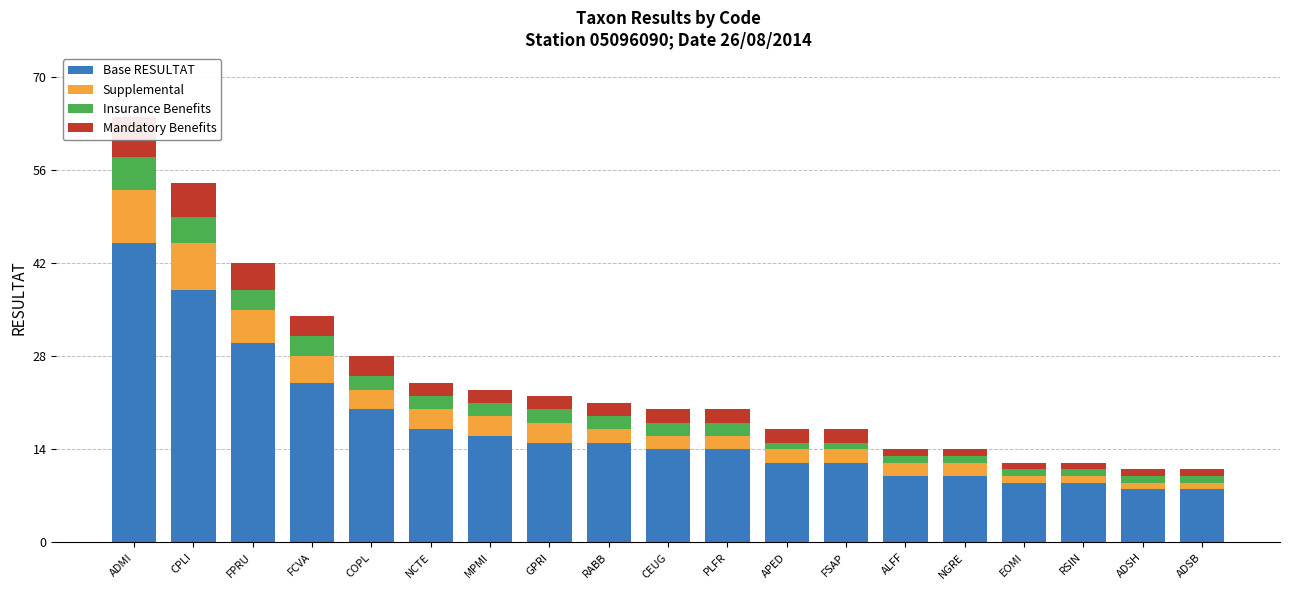

What is the difference between the maximum and minimum values in the Supplemental series?

7